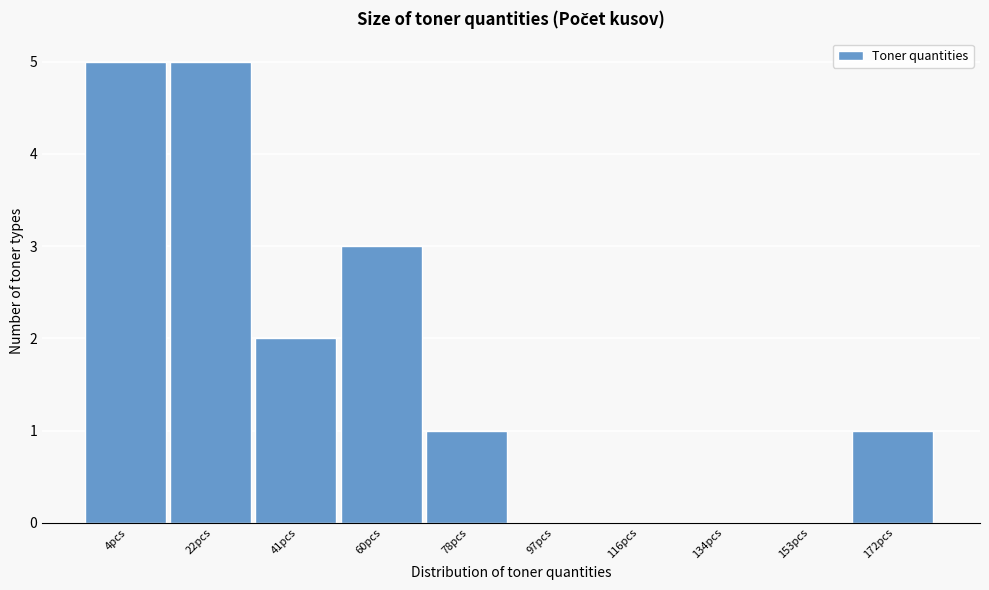

Reading right to left, transcribe all the data shown in this chart.

172pcs=1	153pcs=0	134pcs=0	116pcs=0	97pcs=0	78pcs=1	60pcs=3	41pcs=2	22pcs=5	4pcs=5